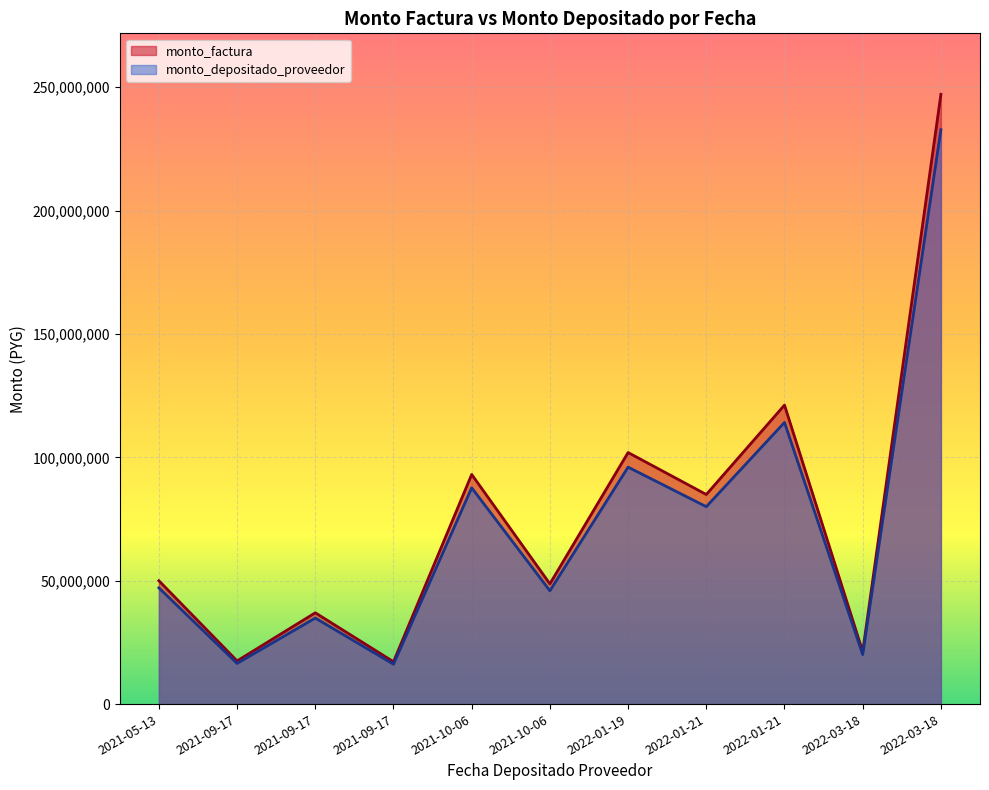

What is the sum of all monto_factura values?

839989100